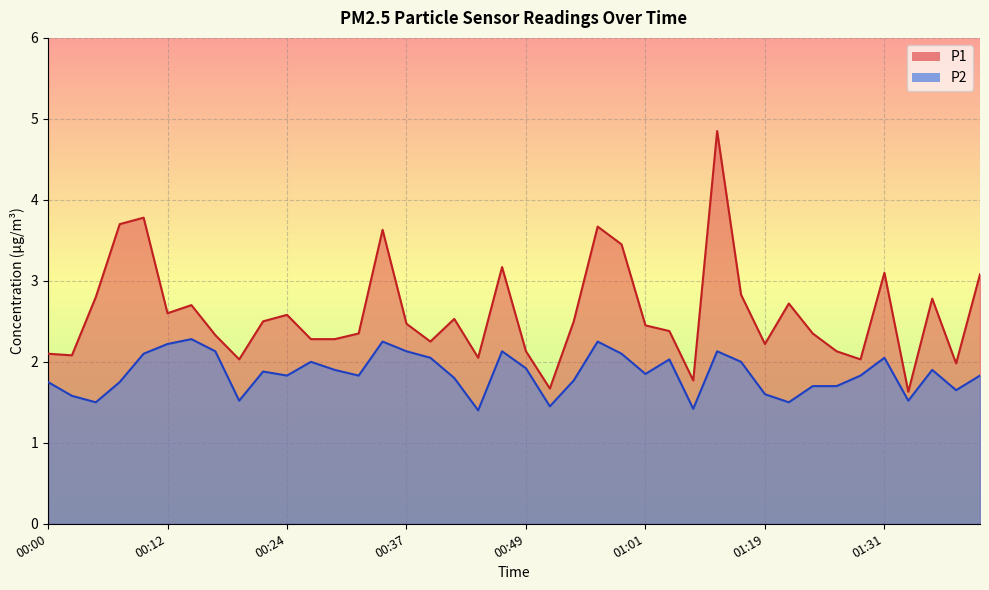

Rank the series by their average value, from highest to lowest.

P1, P2